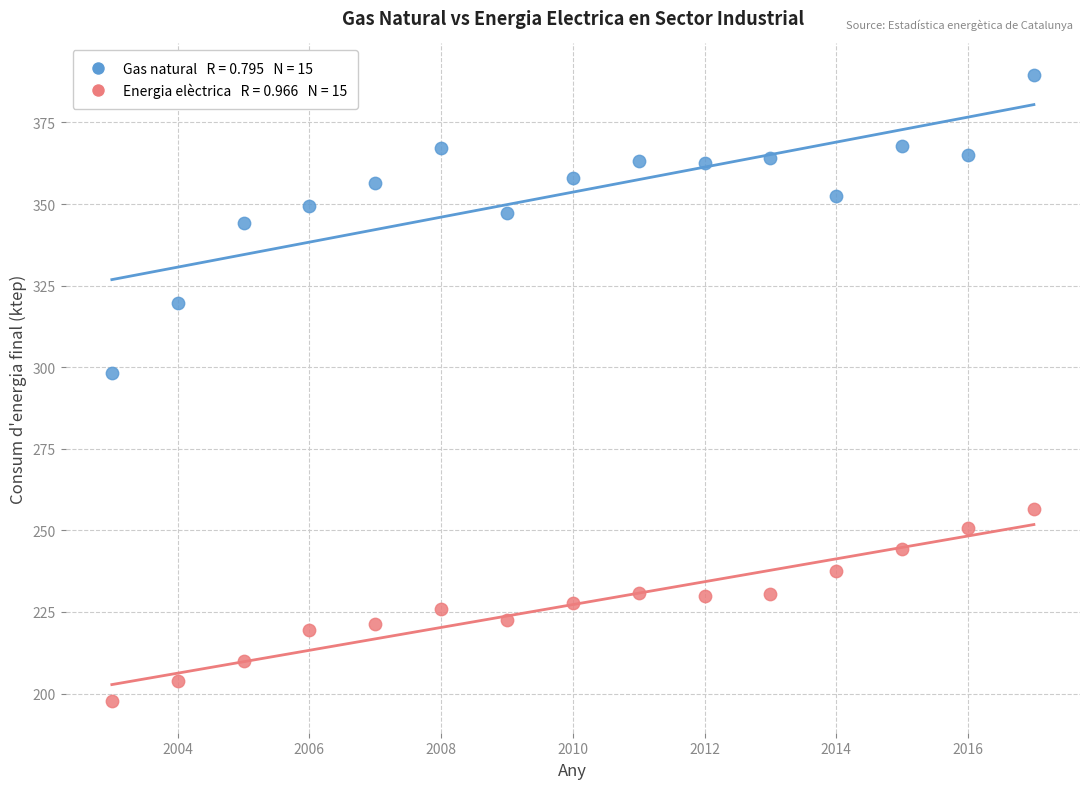

Across all series, what Y value is closest to 293?

298.1